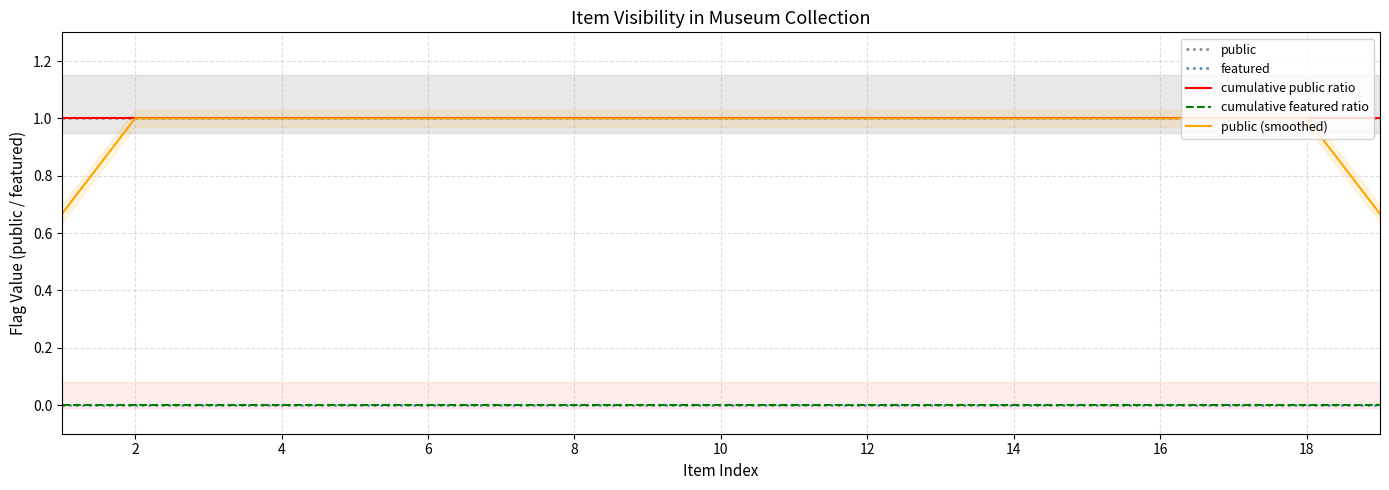

The cumulative public ratio series shows 1.0 at 11. True or false?

True